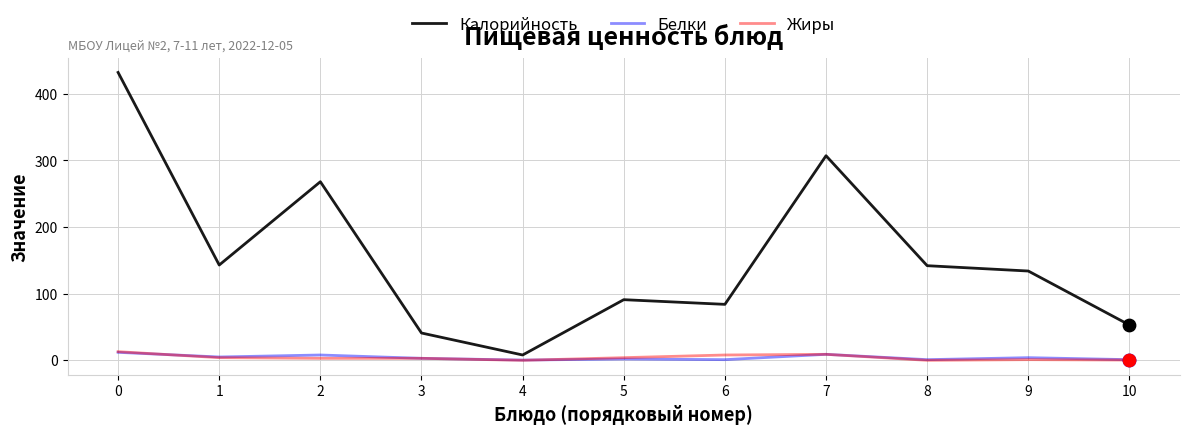

What are all the series names shown in the legend?

Калорийность, Белки, Жиры